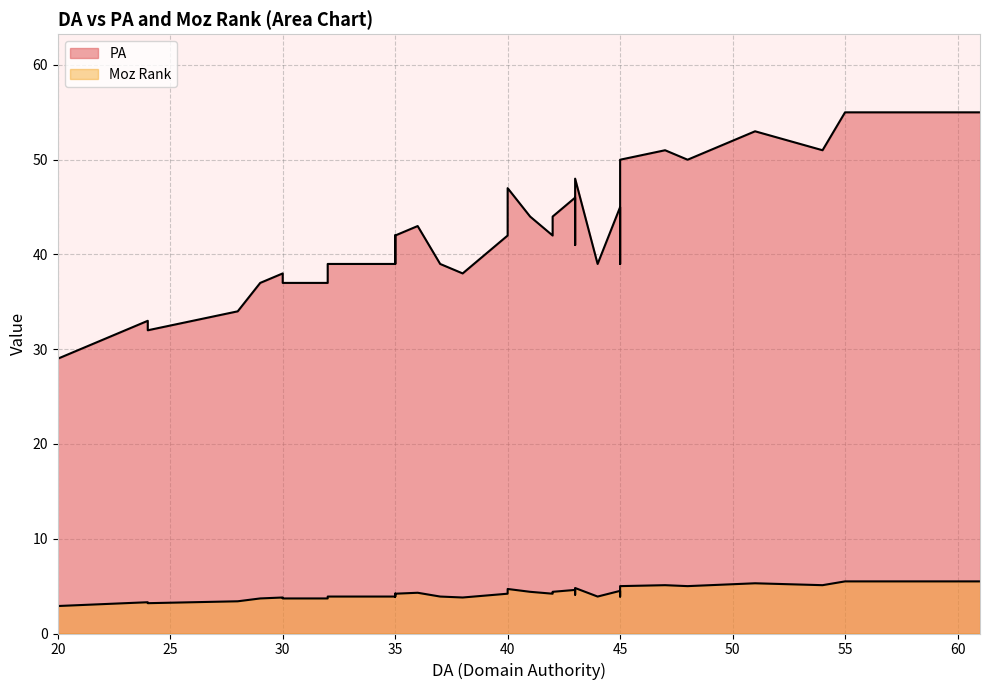

List the series in order of their peak value, lowest first.

Moz Rank, PA